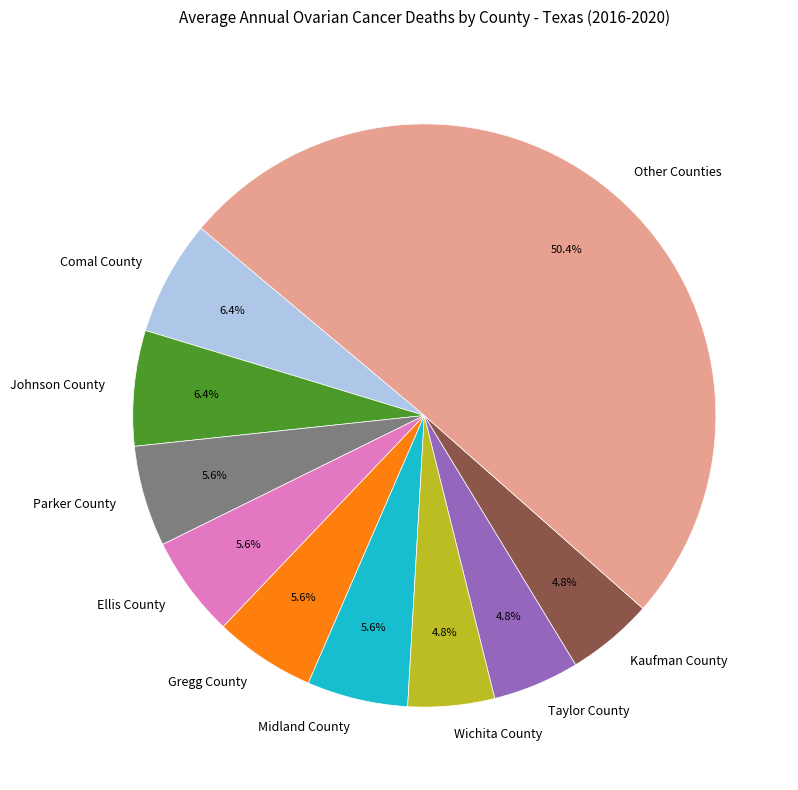

What is the largest slice in the pie chart?

Other Counties